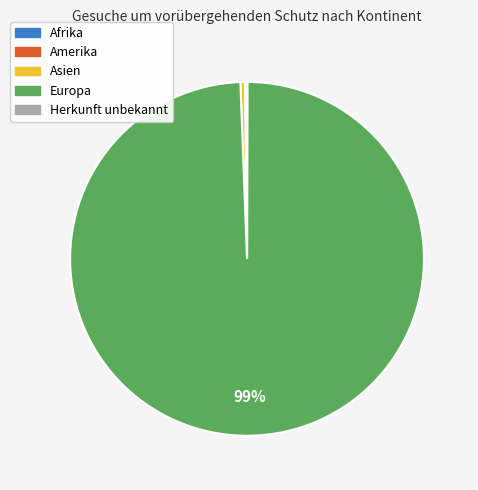

Is there any slice that represents more than half of the pie?

Yes